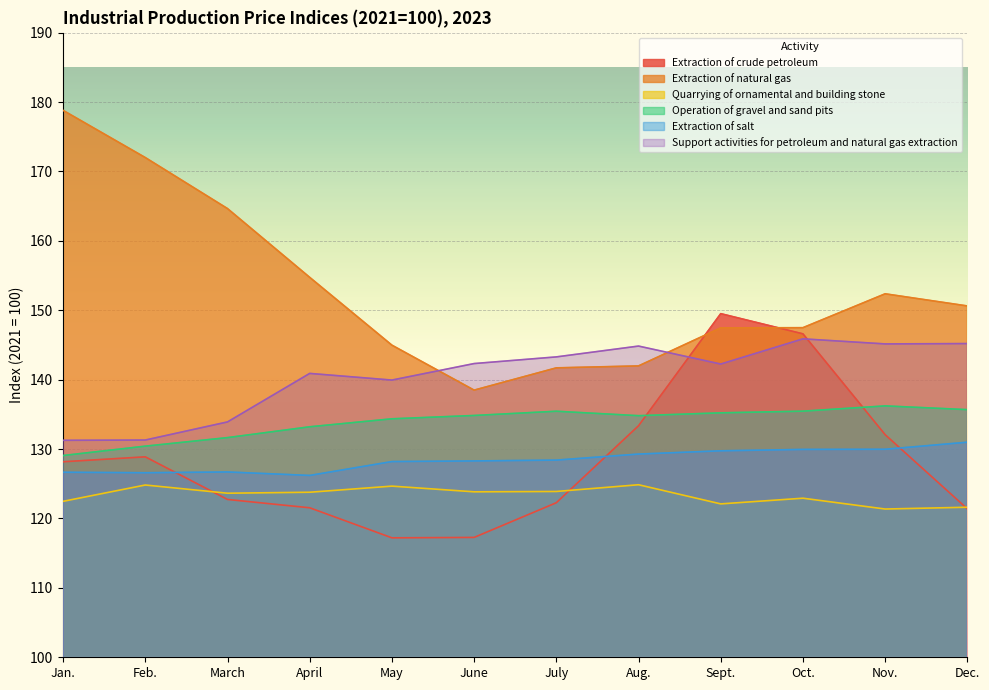

At which category does Extraction of crude petroleum reach its first local peak?

Feb.